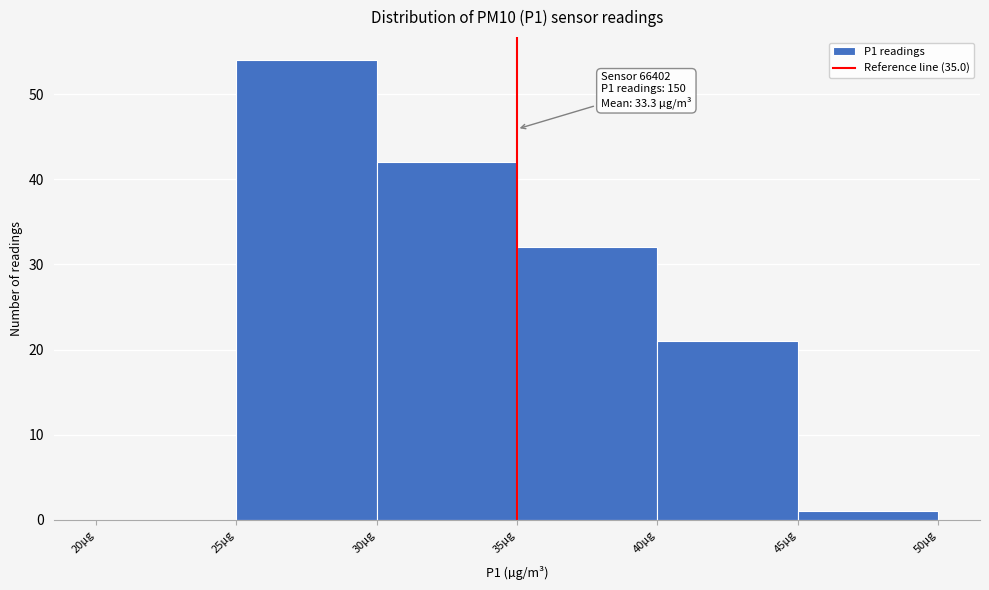

Which range on the x-axis has the tallest bar?

25 to 30